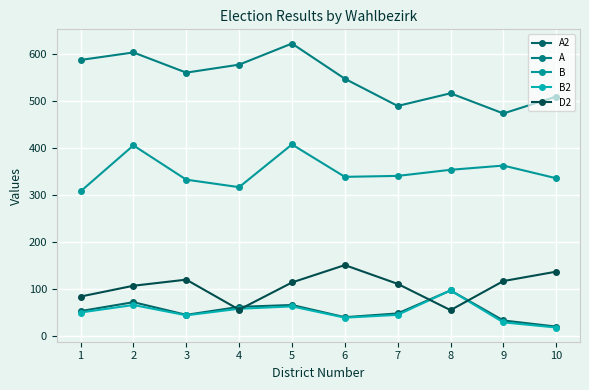

How many distinct data groups are displayed?

5